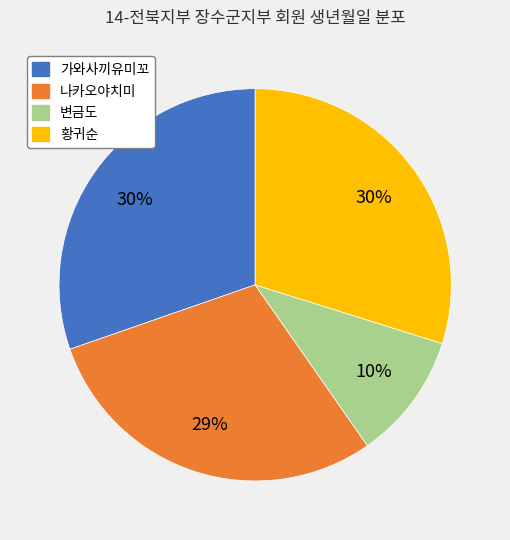

Count the number of slices in the pie.

4